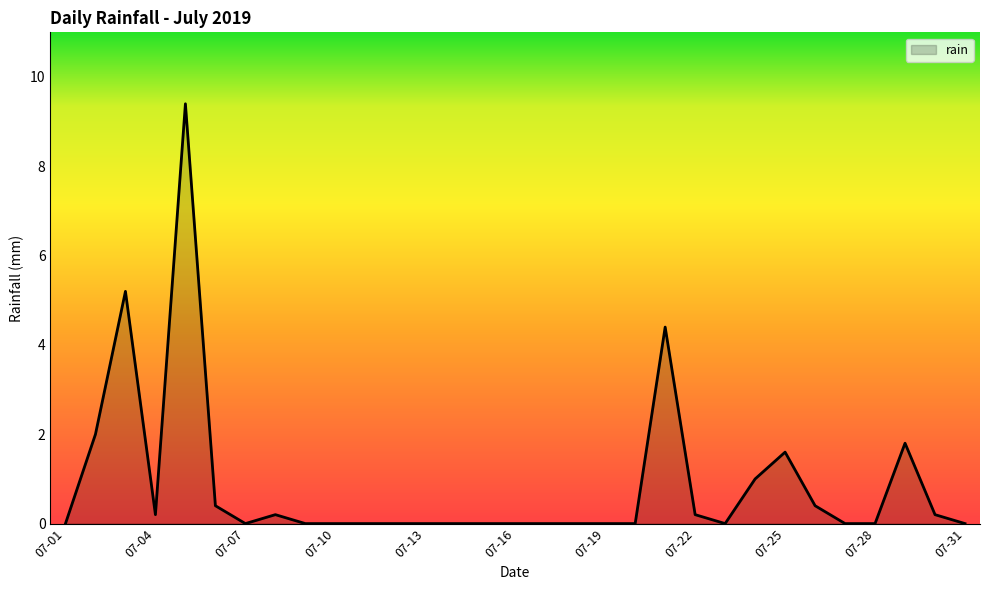

What is the sum of all values?

27.0